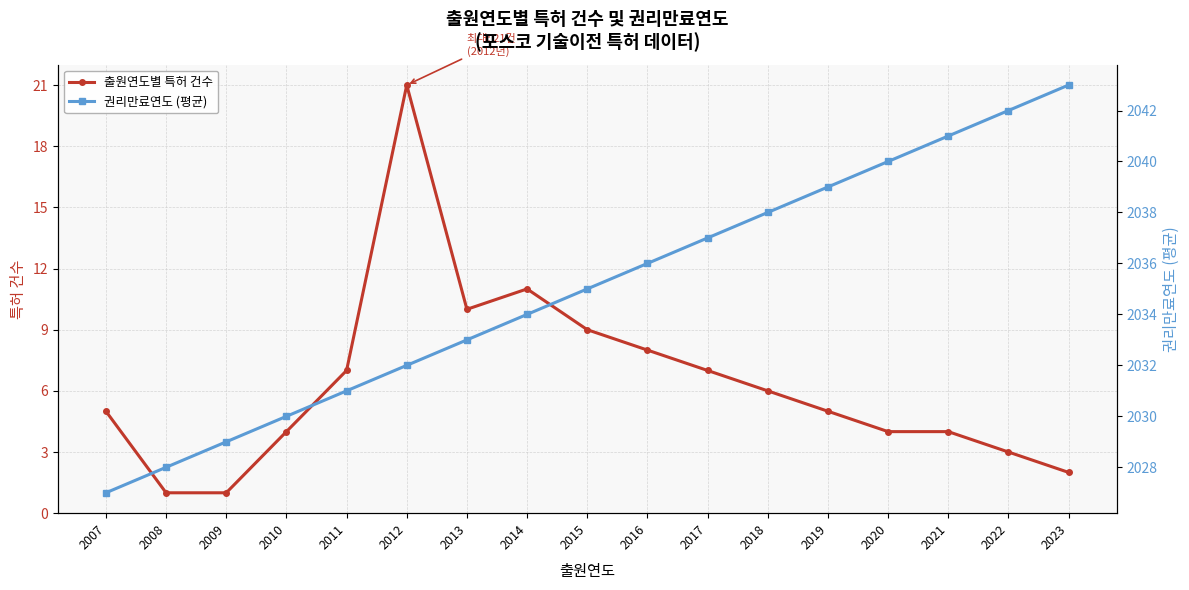

Where does the 권리만료연도 (평균) series first go above 2035?

2016